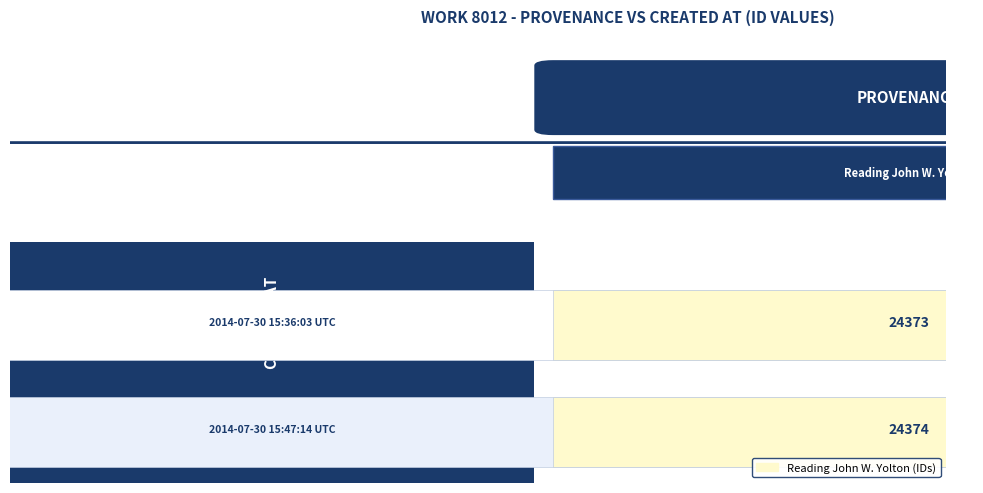

How many data points are less than 24374?

1